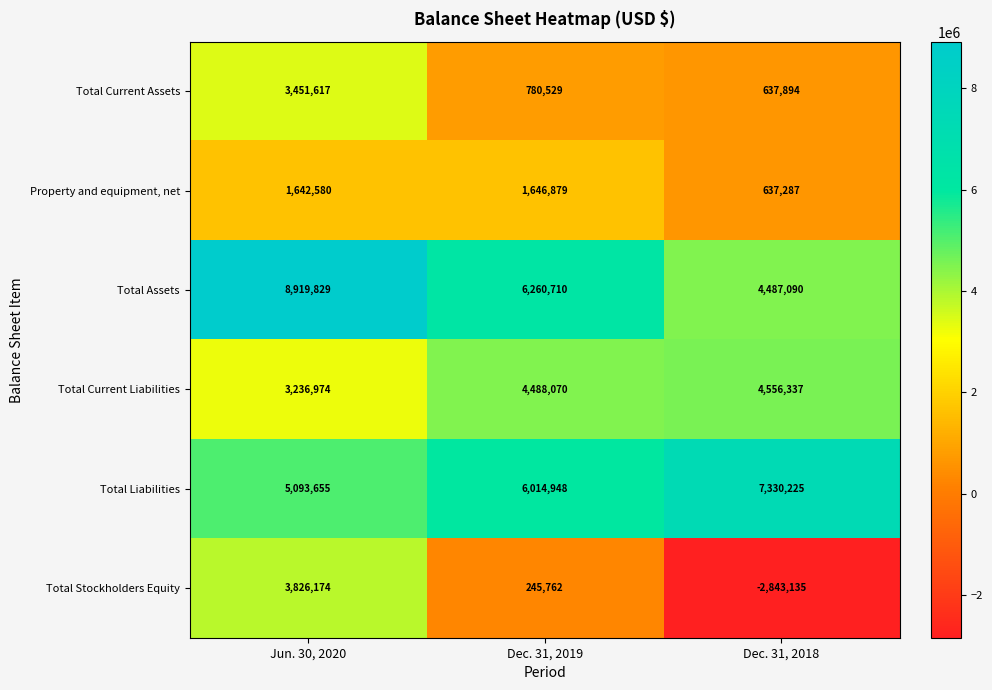

The Total Current Liabilities series shows 4488070 at Dec. 31, 2019. True or false?

True